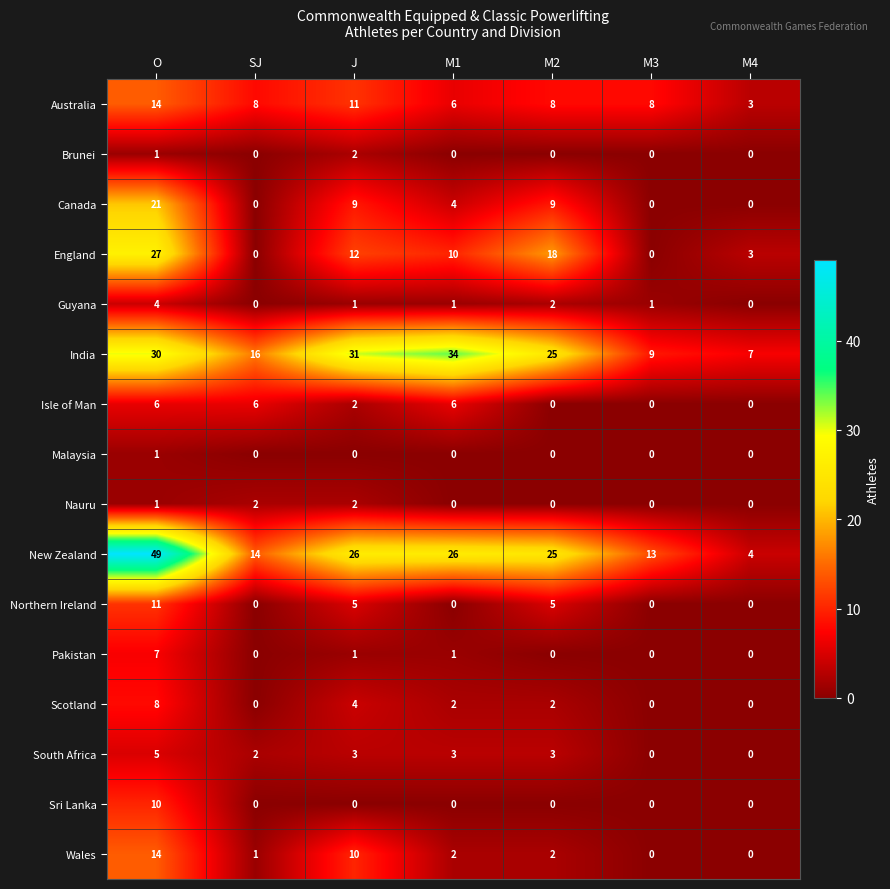

What is the difference between the maximum and minimum values in the India series?

27